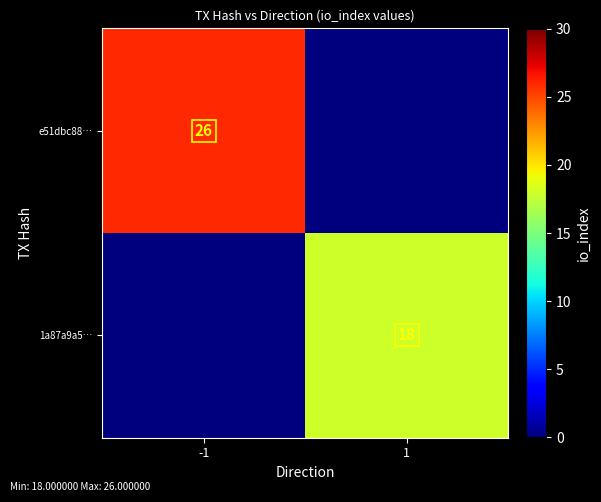

The e51dbc88… series shows 13 at -1. True or false?

False